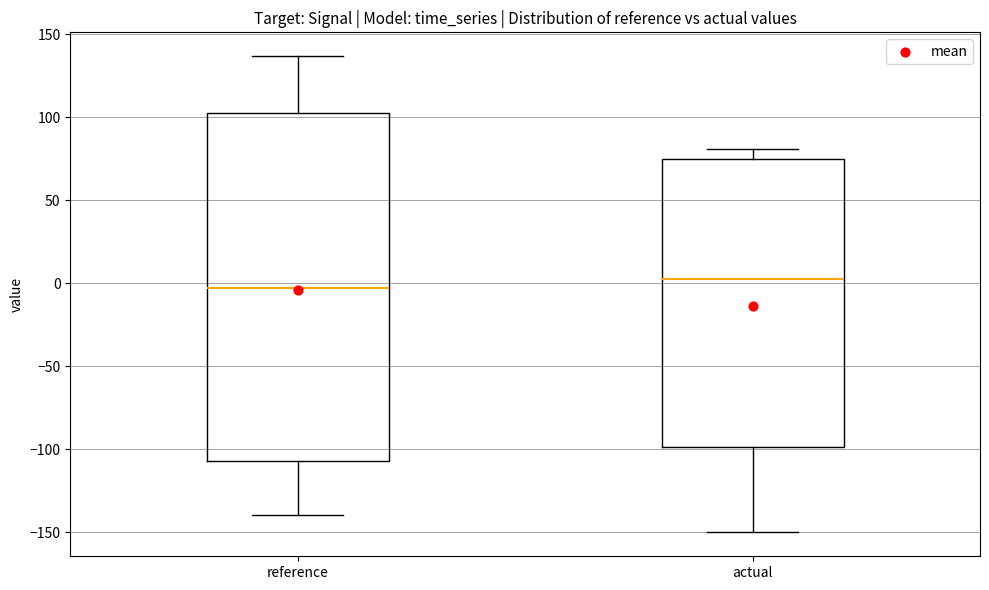

Which box has the highest median line?

actual